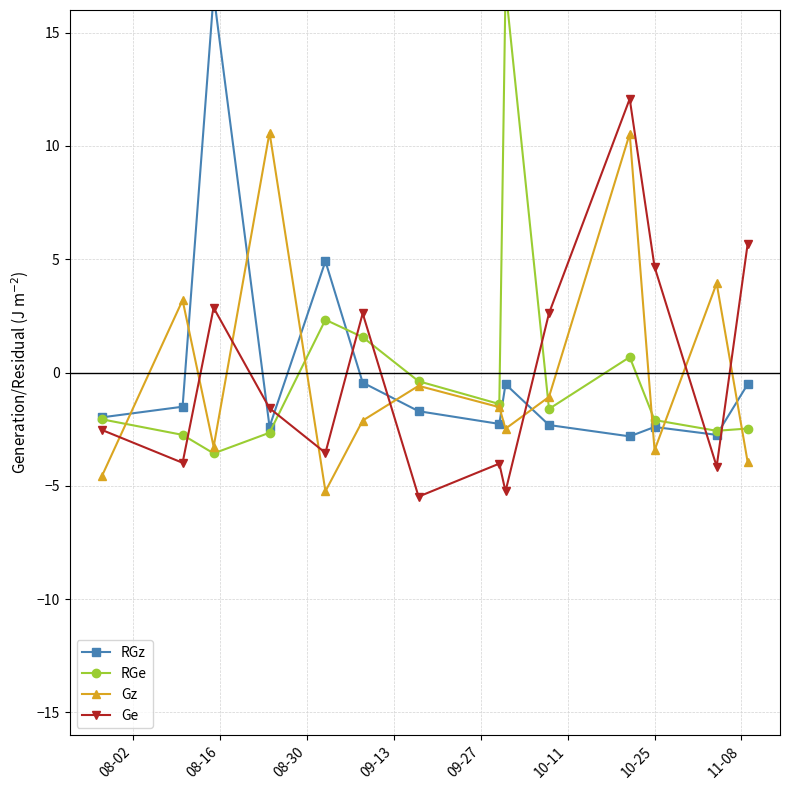

Reading right to left, what are all the values shown in this chart?

RGz: -0.5	-2.8	-2.4	-2.8	-2.3	-0.5	-2.3	-1.7	-0.4	4.9	-2.4	16.7	-1.5	-2.0
RGe: -2.5	-2.6	-2.1	0.7	-1.6	17.0	-1.4	-0.4	1.6	2.3	-2.7	-3.6	-2.8	-2.1
Gz: -4.0	3.9	-3.4	10.5	-1.1	-2.5	-1.5	-0.6	-2.1	-5.2	10.6	-3.3	3.2	-4.6
Ge: 5.7	-4.1	4.7	12.1	2.6	-5.2	-4.0	-5.5	2.6	-3.5	-1.6	2.9	-4.0	-2.5